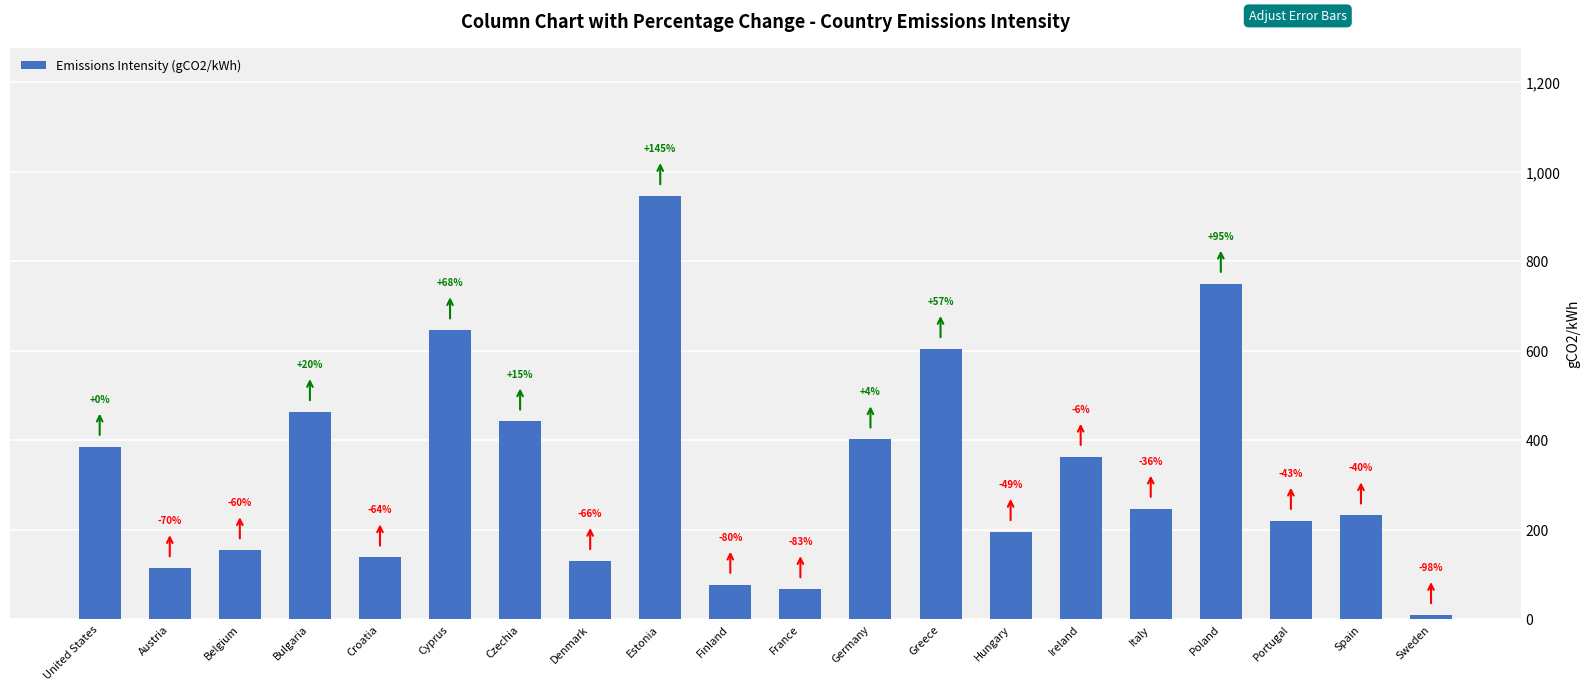

The chart shows a value of 225.6 at Denmark. True or false?

False